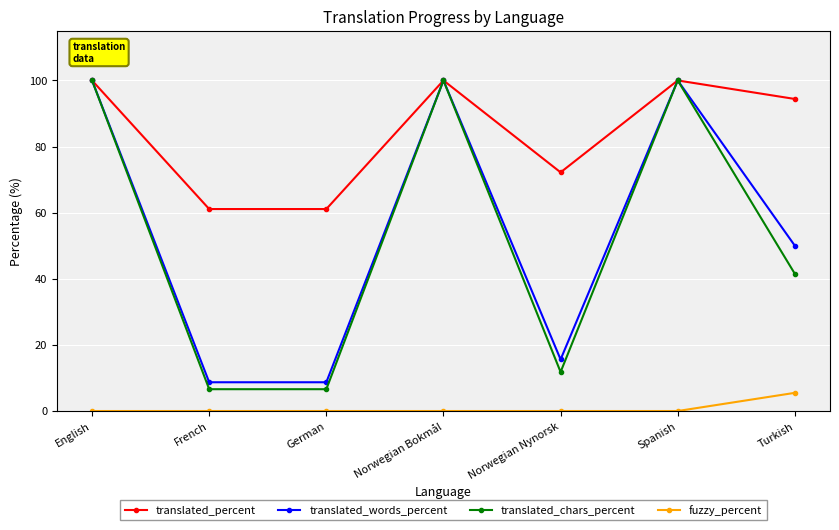

What is the lowest value of the translated_words_percent series?

8.7